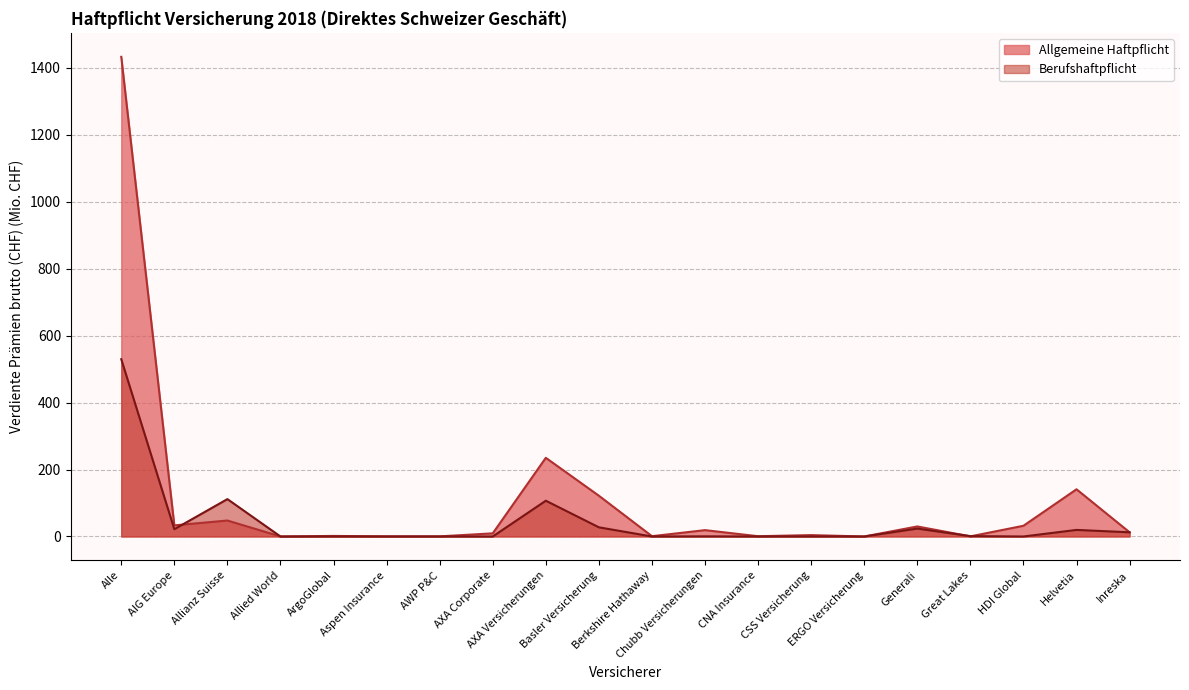

Where do Berufshaftpflicht and Allgemeine Haftpflicht first cross each other?

AIG Europe and Allianz Suisse